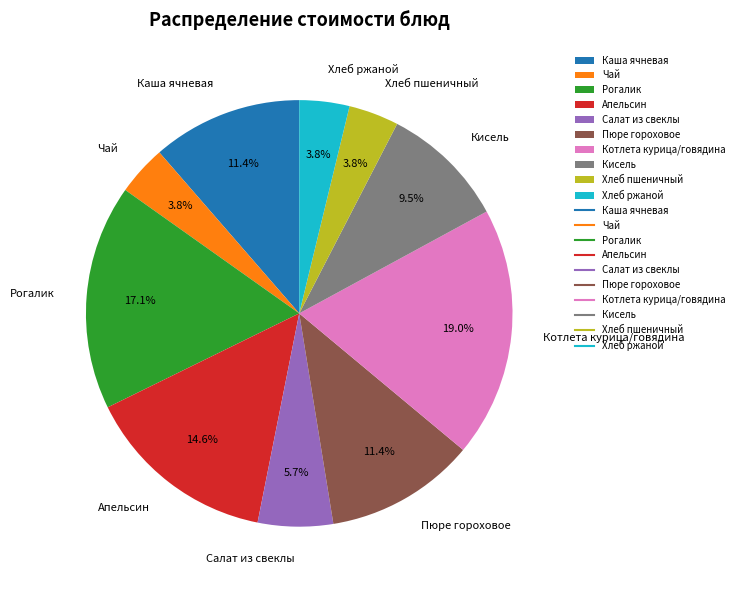

Count the number of slices in the pie.

10